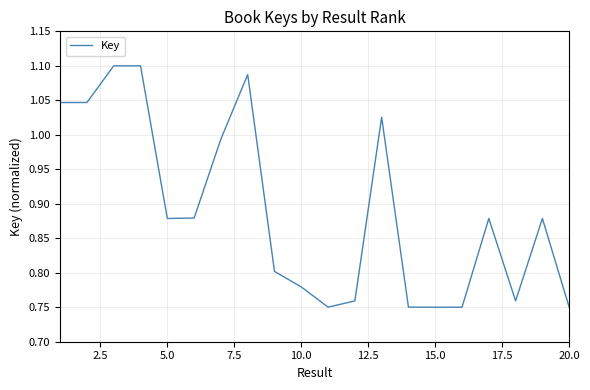

Reading left to right, extract all data points from this chart.

1.0	1.0	1.1	1.1	0.9	0.9	1.0	1.1	0.8	0.8	0.8	0.8	1.0	0.8	0.8	0.8	0.9	0.8	0.9	0.8